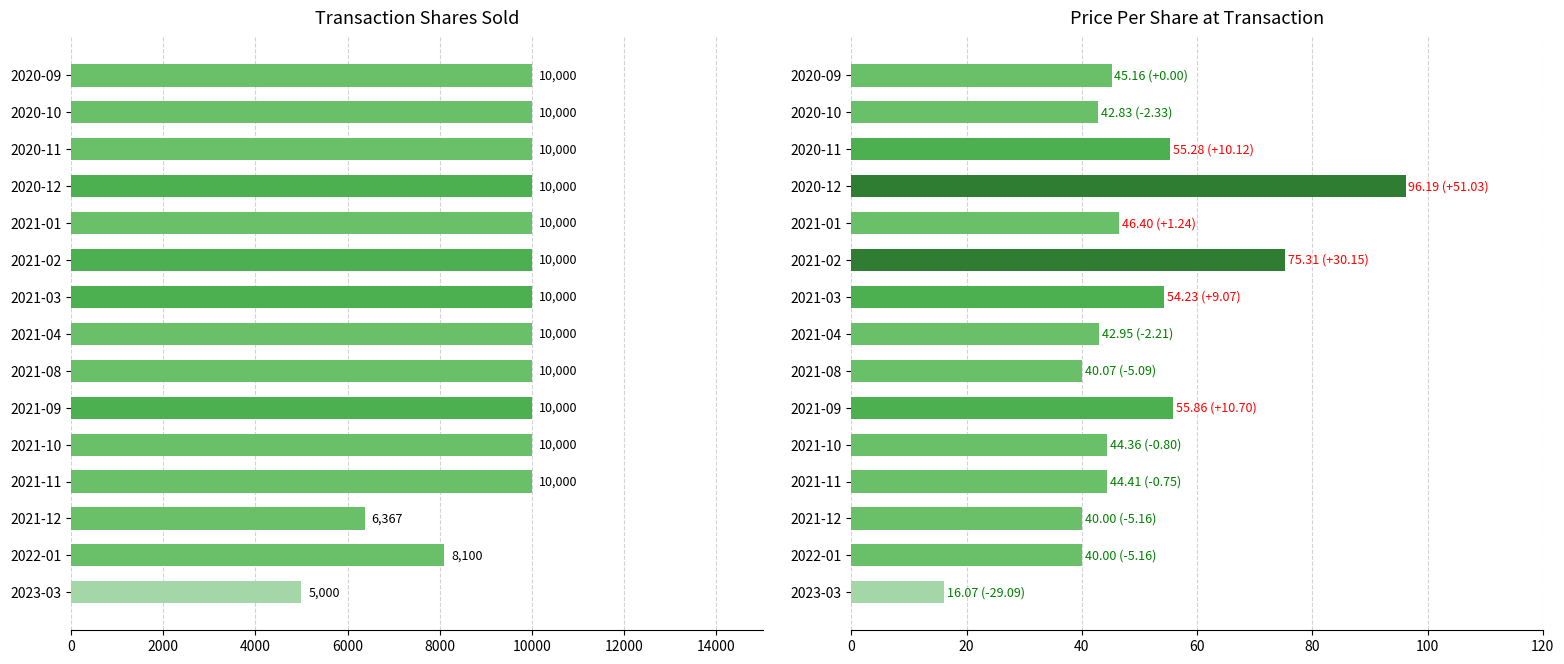

True or false: transactionShares has a value of 10000.0 at 2020-12.

True